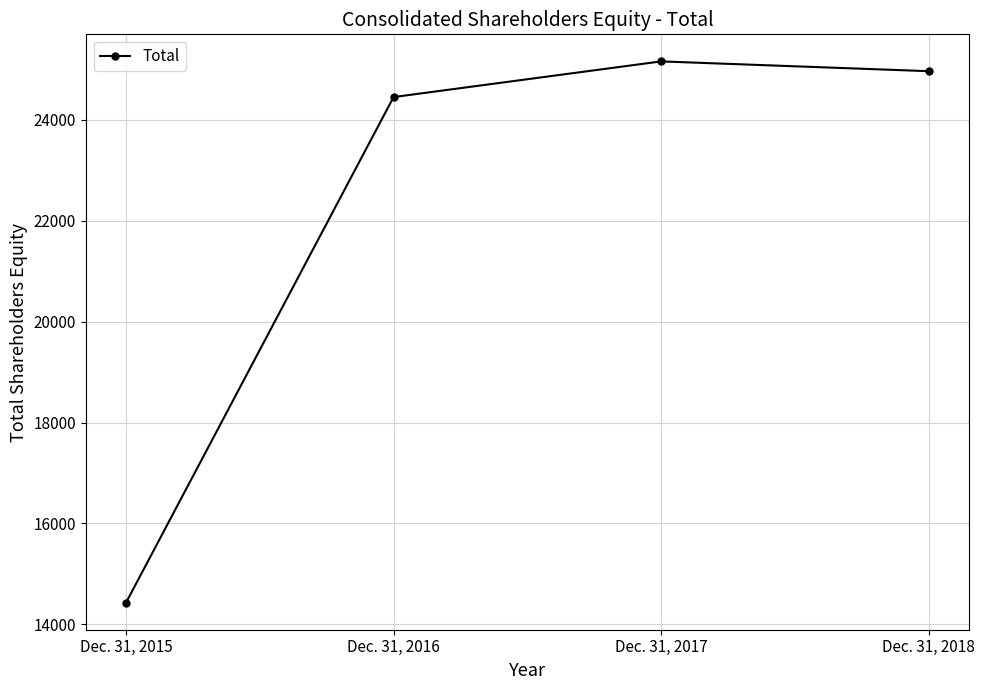

Which category has the lowest value across all series?

Dec. 31, 2015